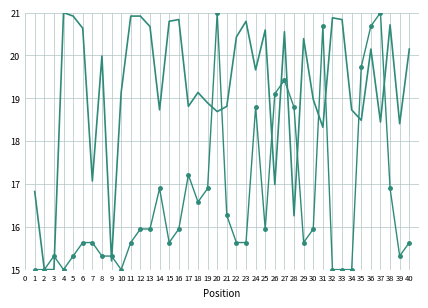

What is the minimum value shown in the chart?

15.0